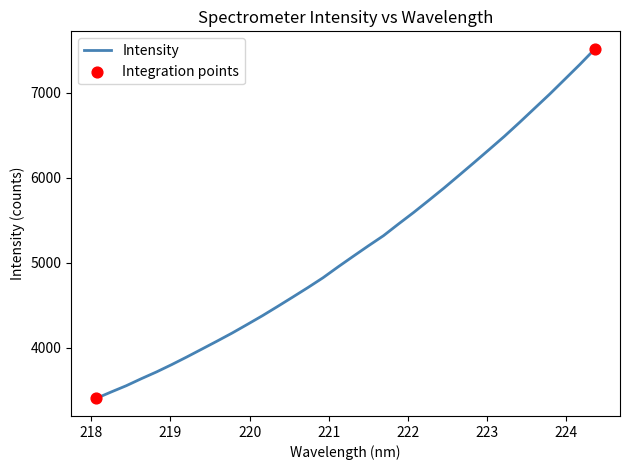

What is the difference between the maximum and minimum values?

4116.5